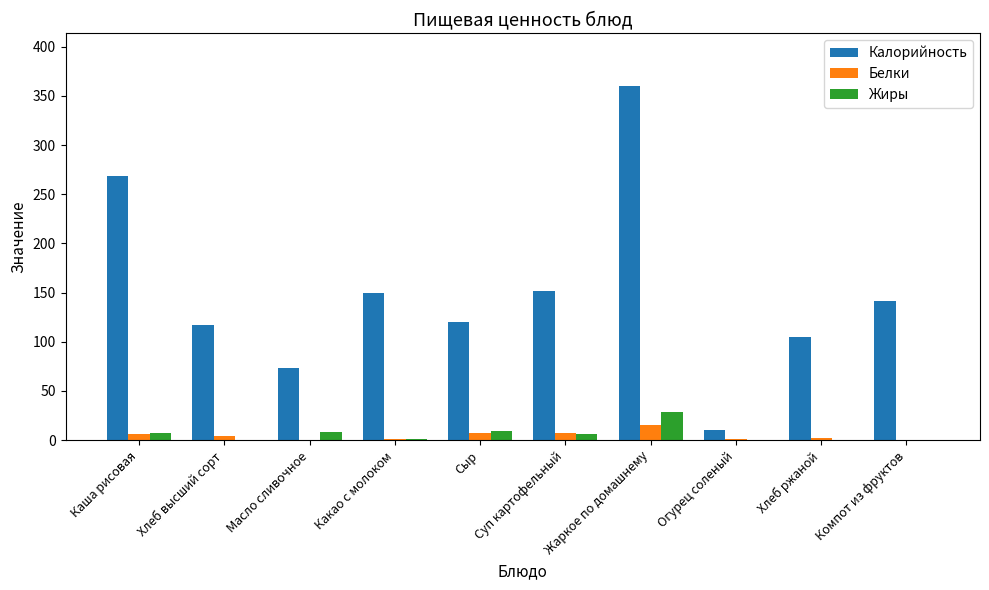

At which category does the chart reach its peak across all series?

Жаркое по домашнему